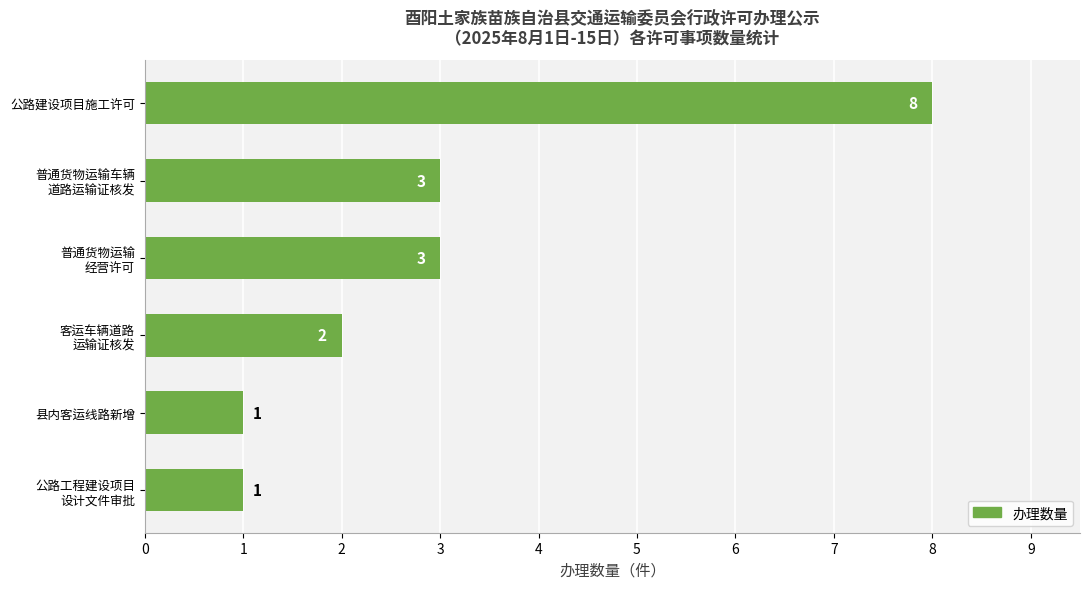

How many values are between 1 and 3?

5